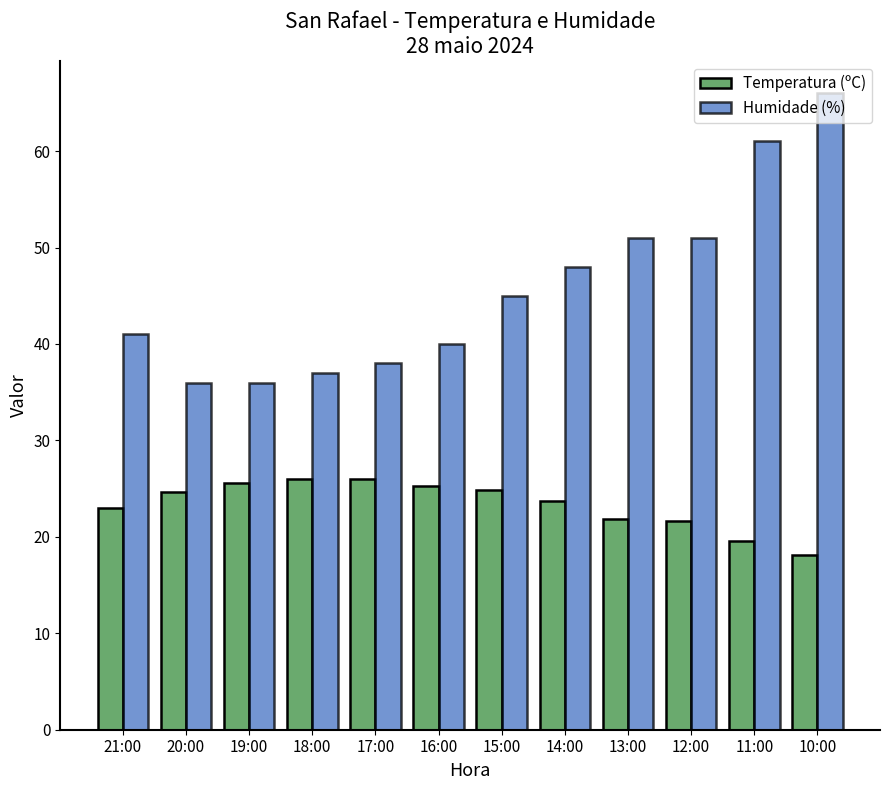

At which category is the sum across all series the highest?

10:00